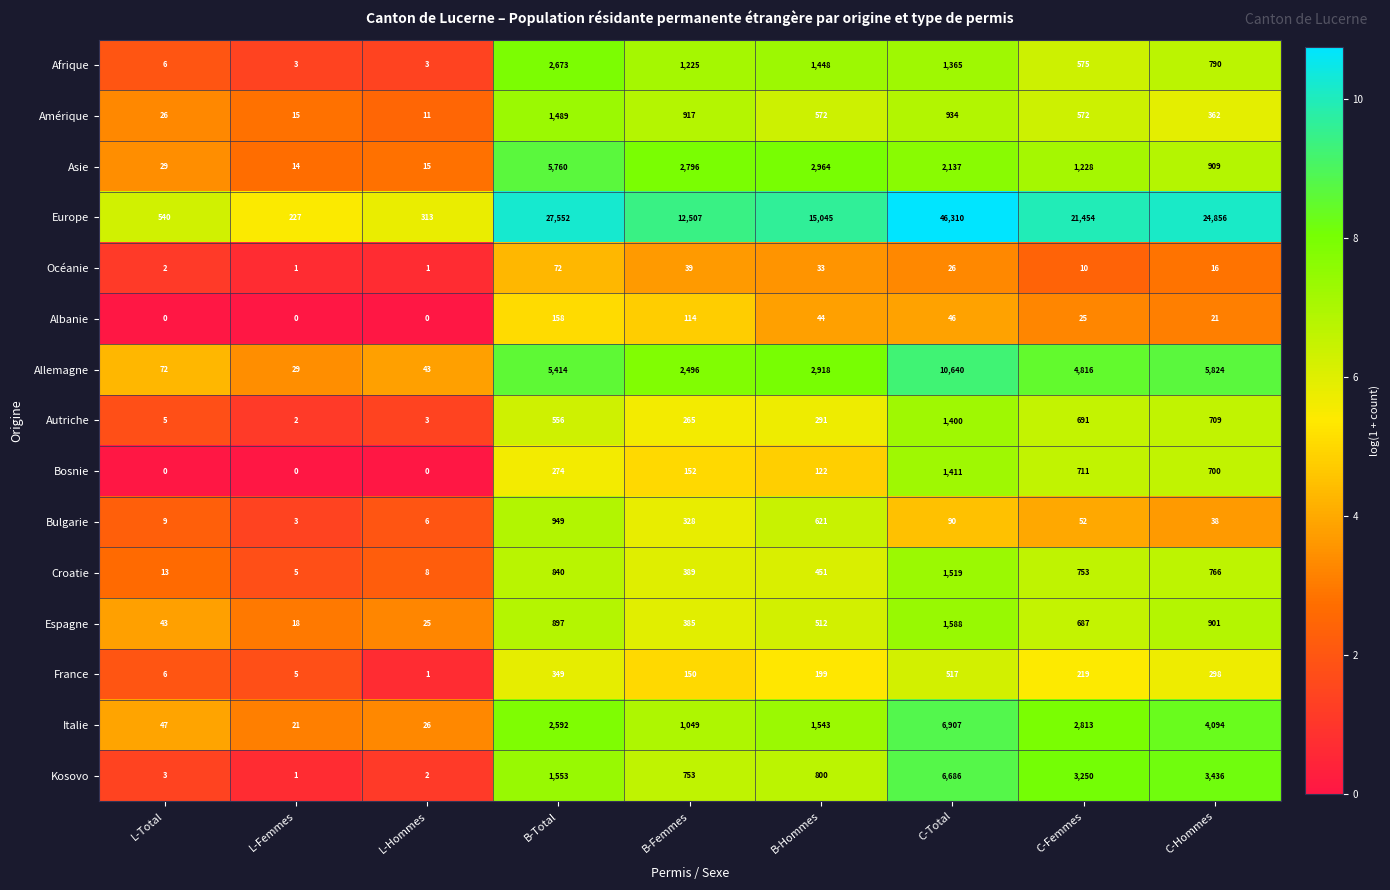

What is the difference between the maximum and second lowest values in the Albanie series?

158